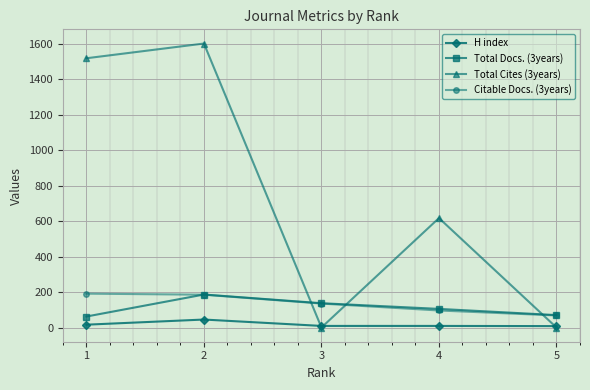

What is the sum of all H index values?

87